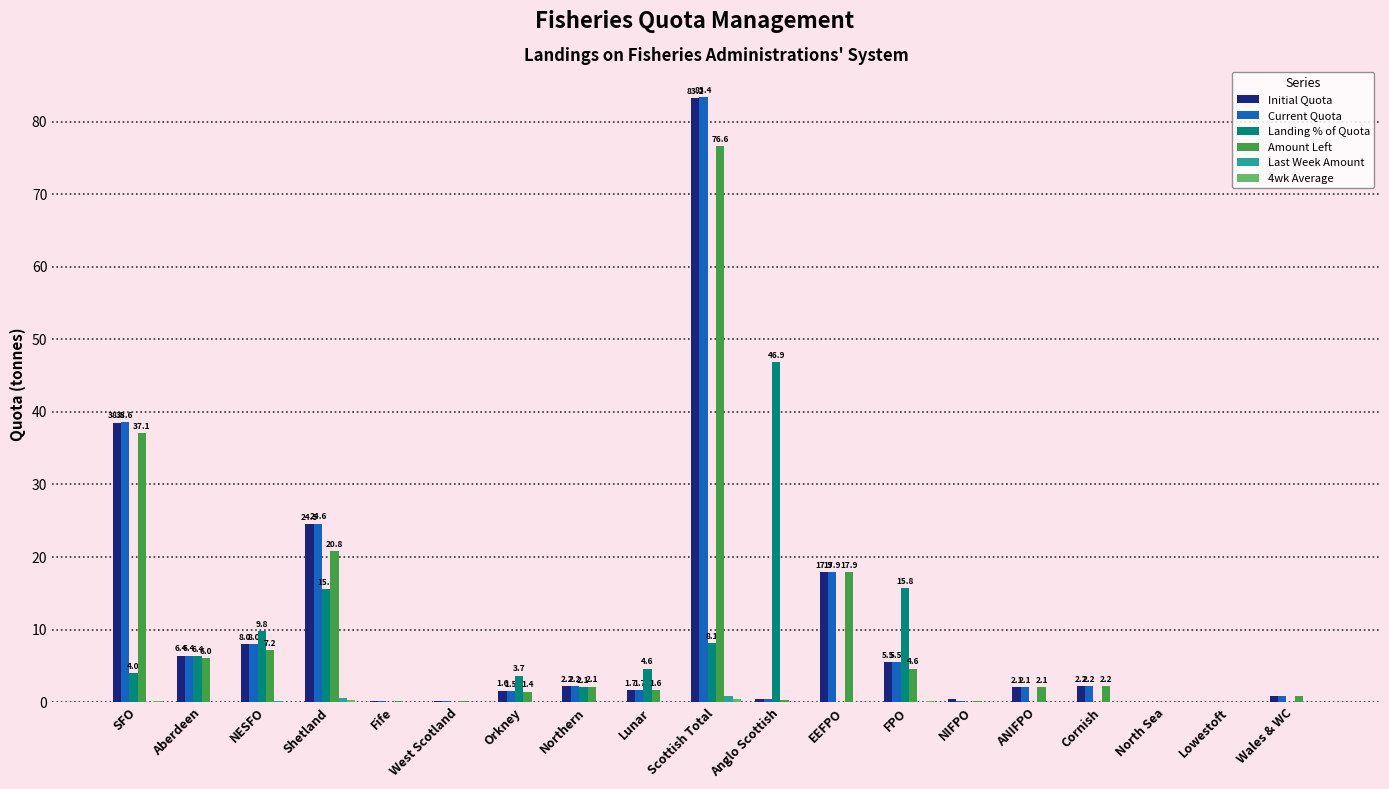

How many groups of bars are there?

19